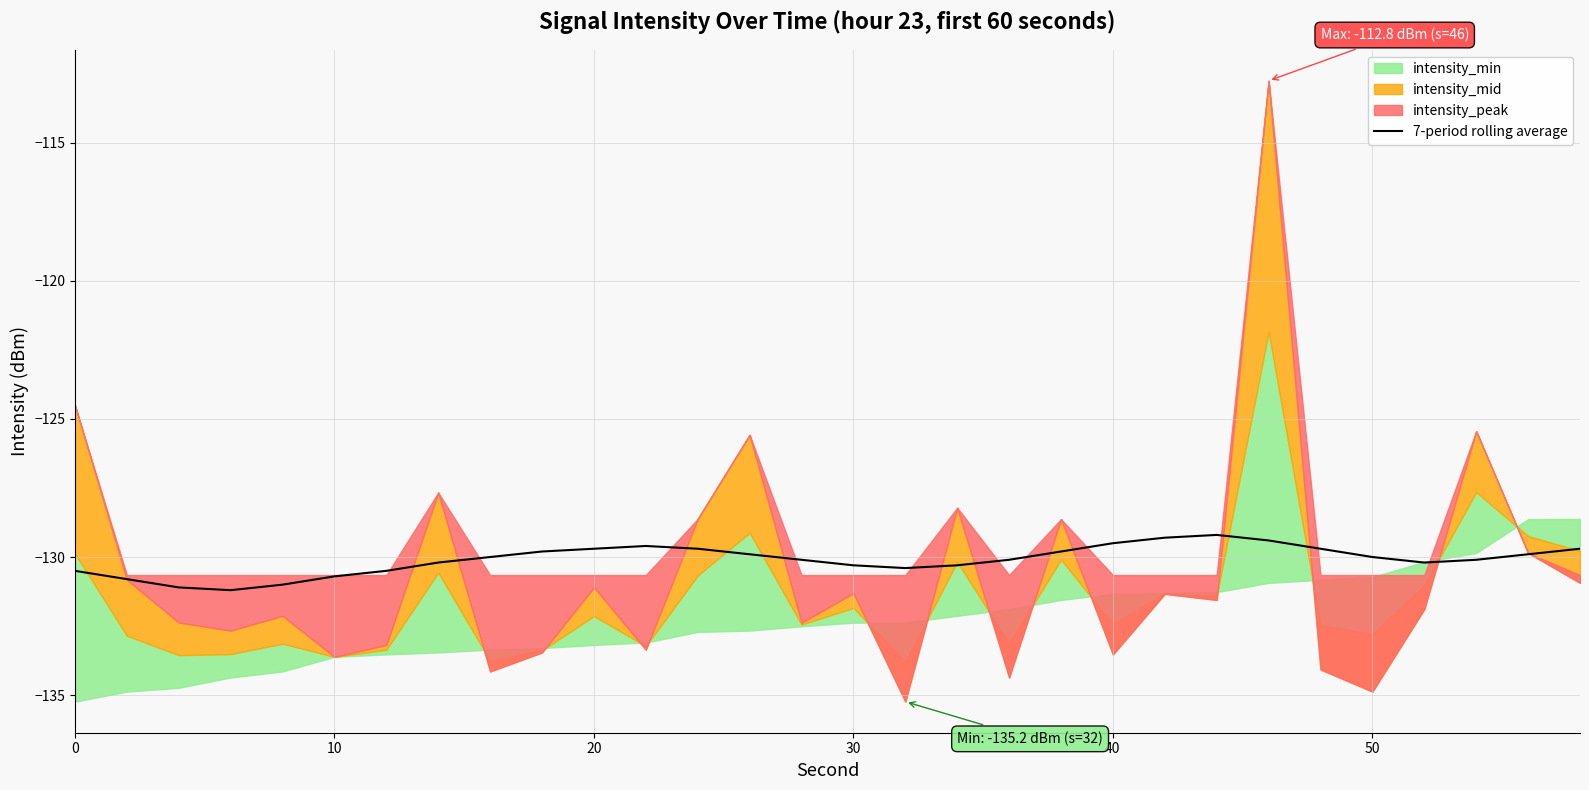

What is the lowest value of the 7-period rolling average series?

-131.2